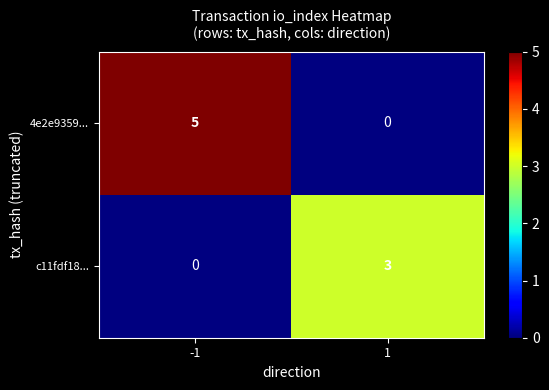

The value of c11fdf18... at 1 is 1. True or false?

False